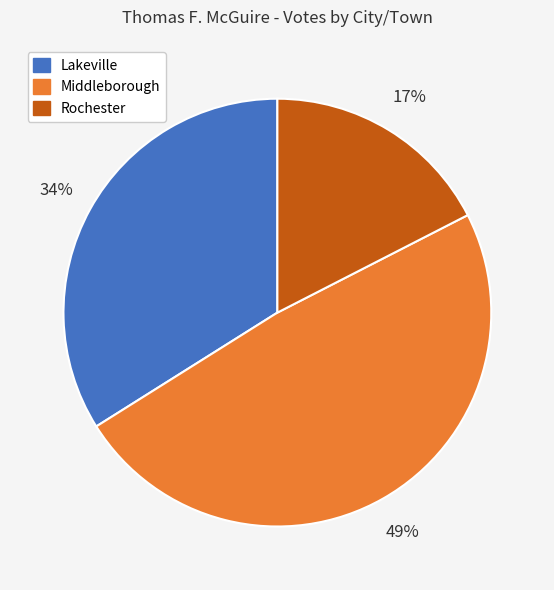

Does any single category account for the majority?

No